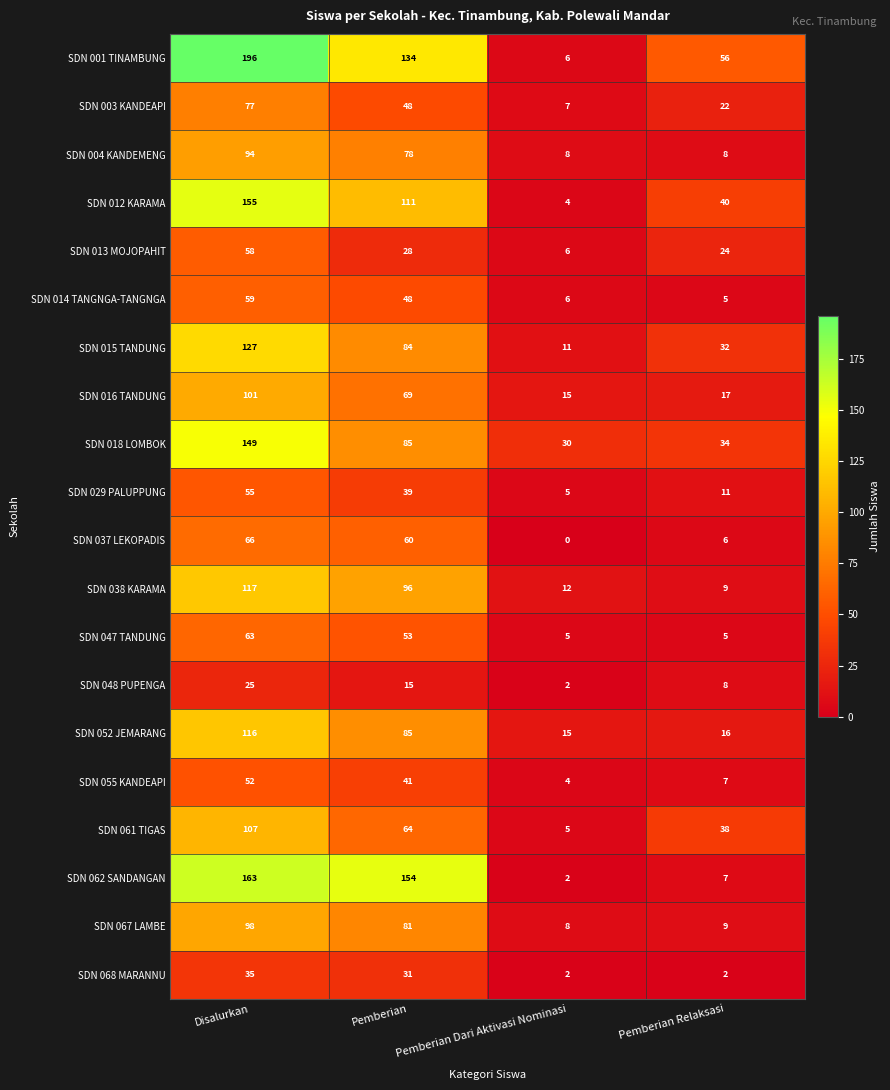

Read the SDN 062 SANDANGAN value at Disalurkan, to the nearest 10.

160